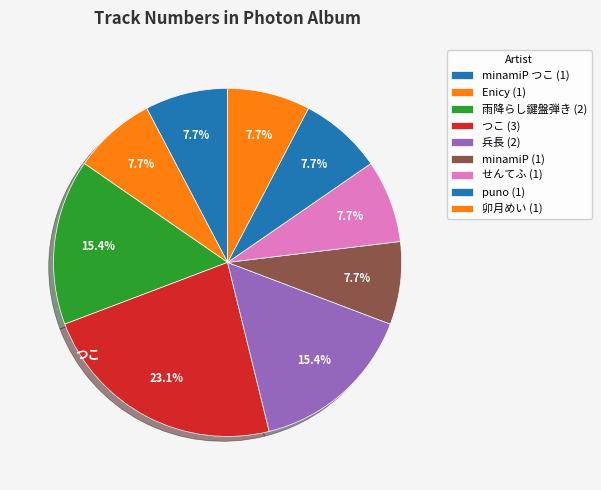

Which slice is the largest?

つこ